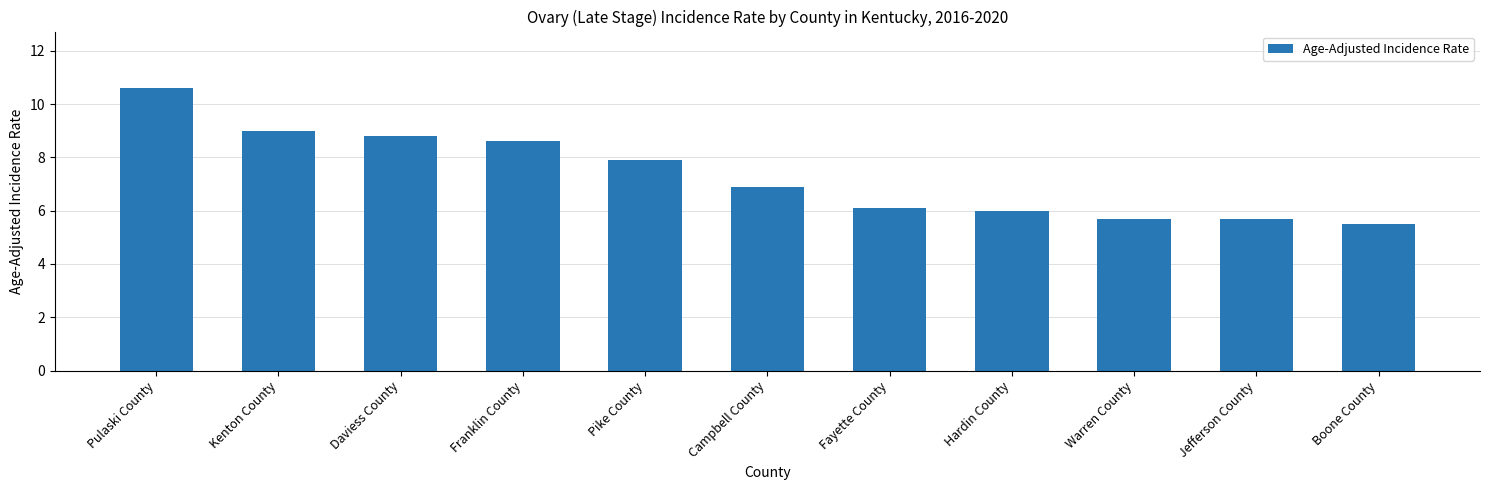

What is the ratio of the value at Kenton County to the value at Boone County?

1.6